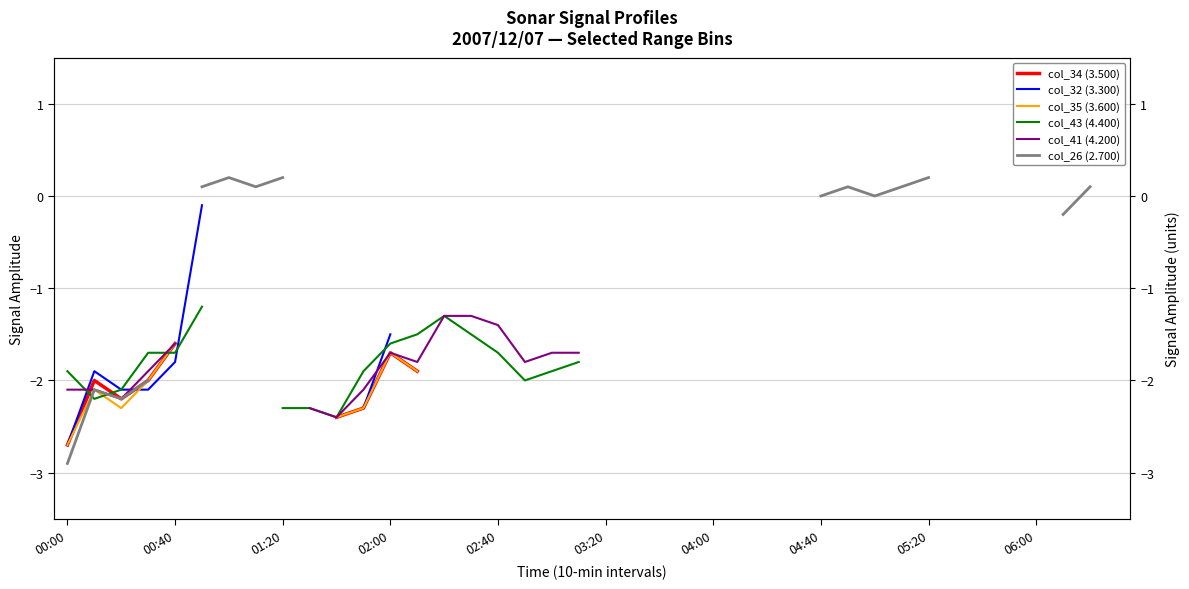

How many distinct data groups are displayed?

6